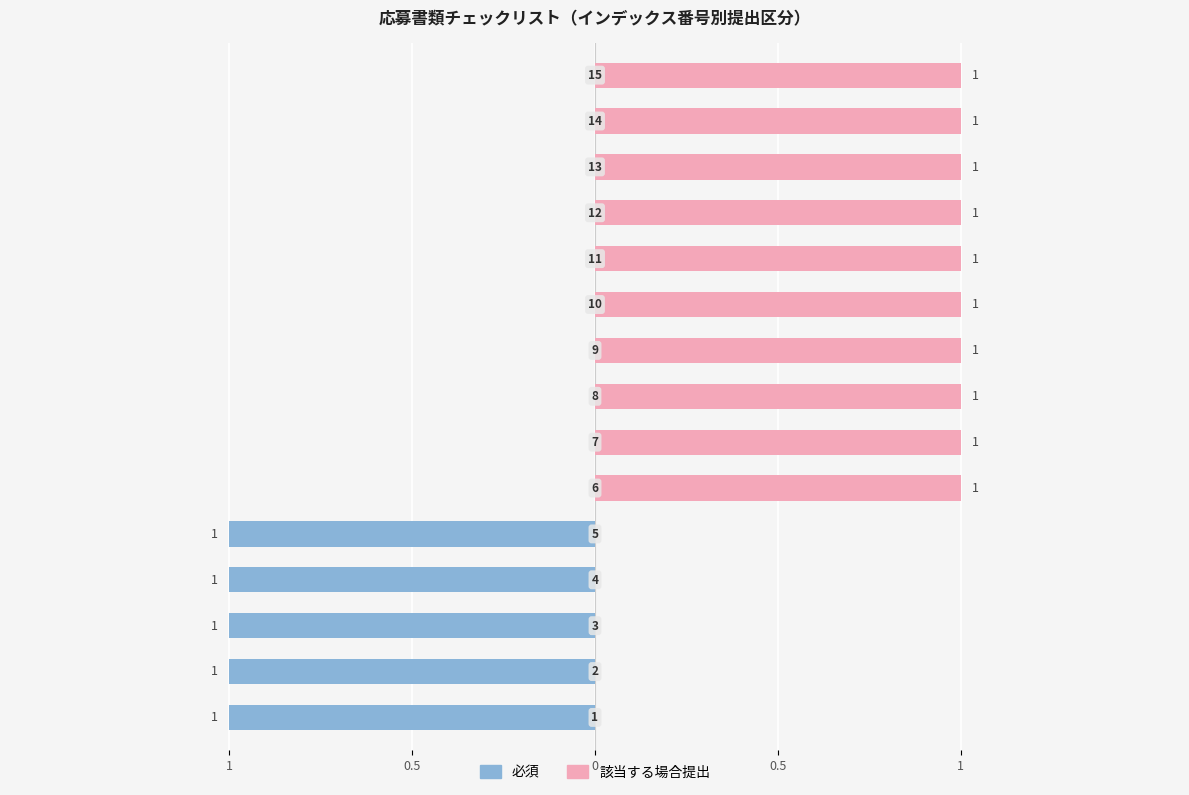

What is the label of the 10th bar from the right?

5